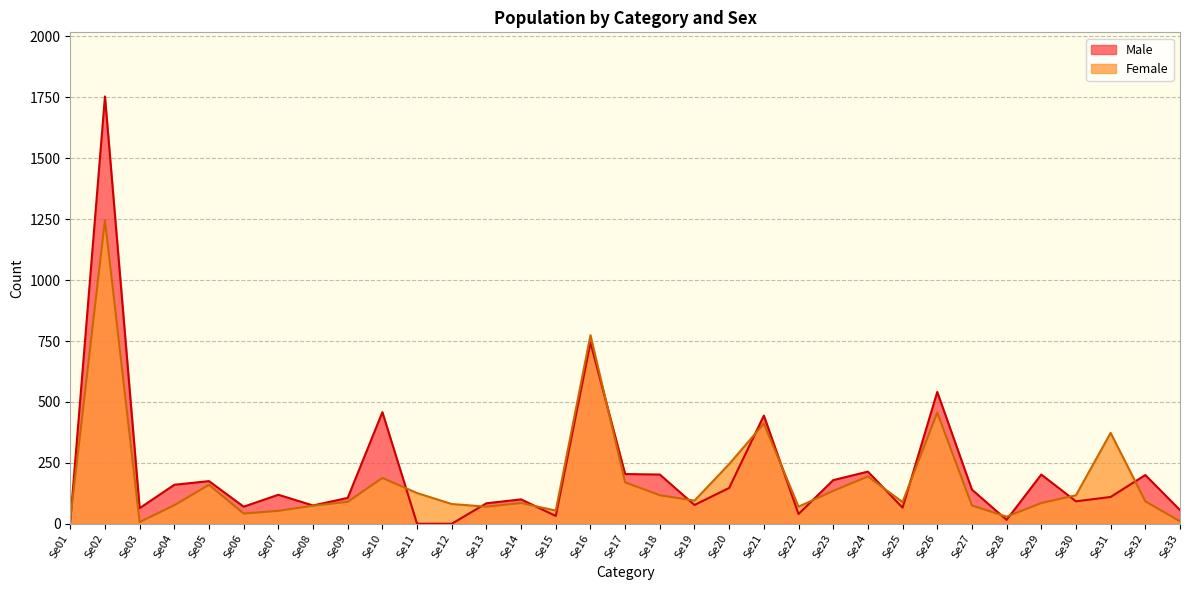

Is the value of Male at Se06 greater than the value of Female at Se20?

No